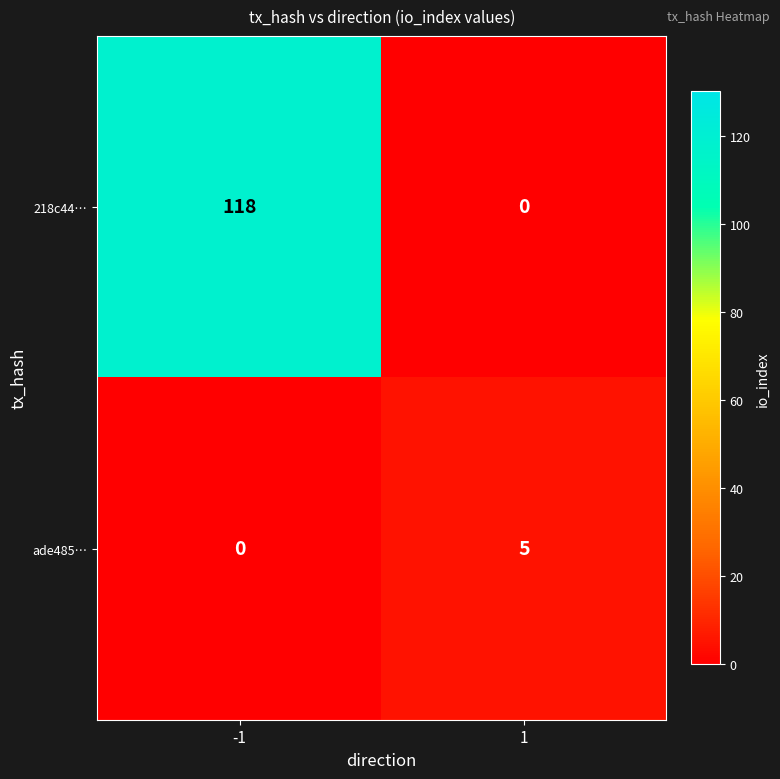

Between -1 and 1, which series saw the biggest shift?

218c44…